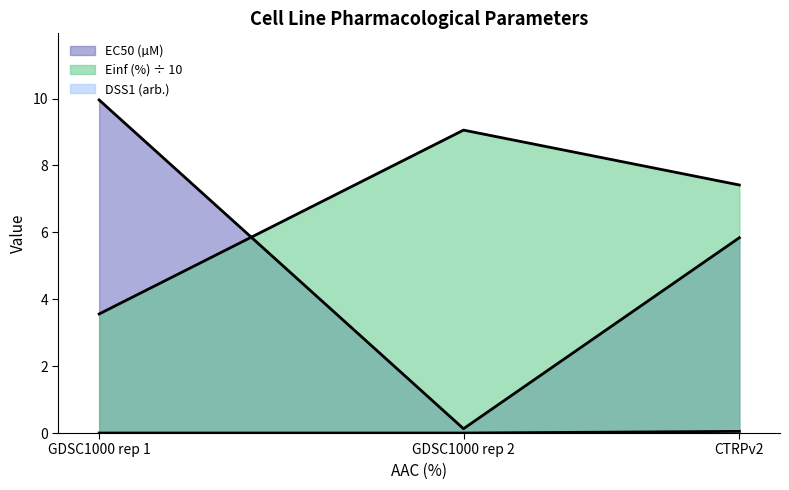

What position from the right is CTRPv2?

1